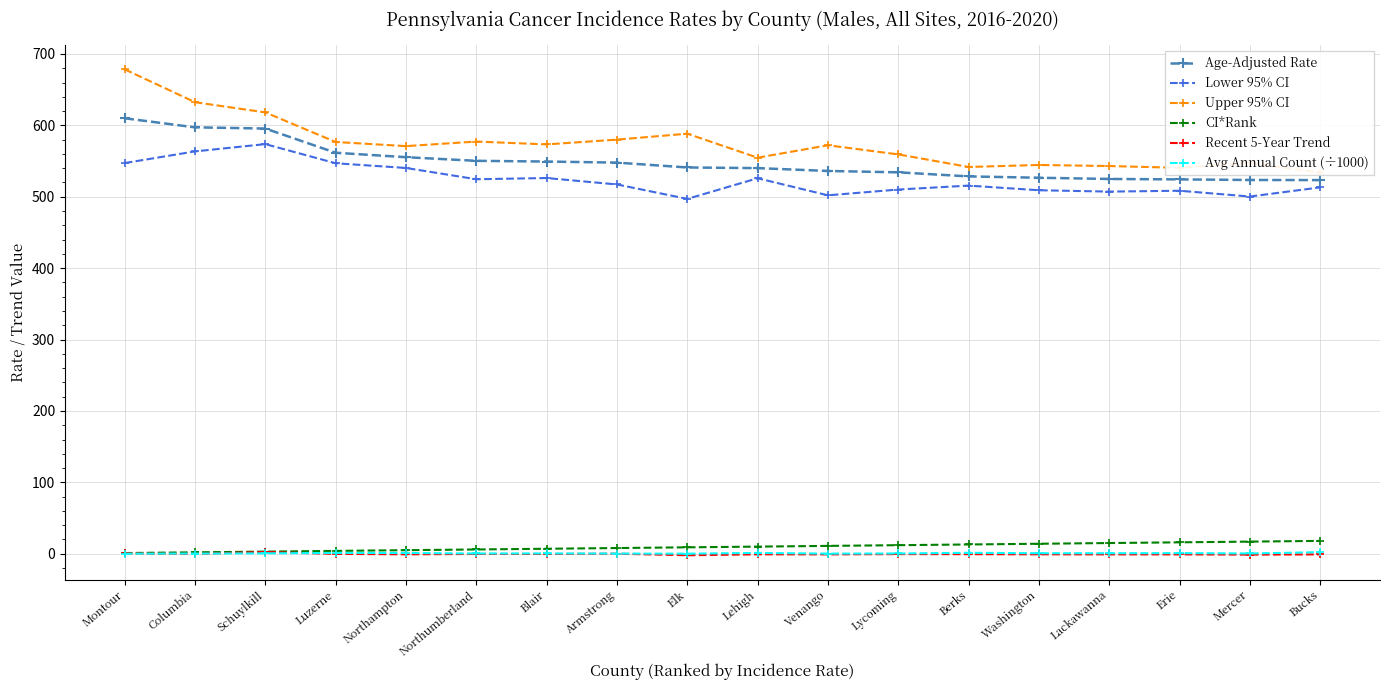

Read the Recent 5-Year Trend value at Blair.

-0.3